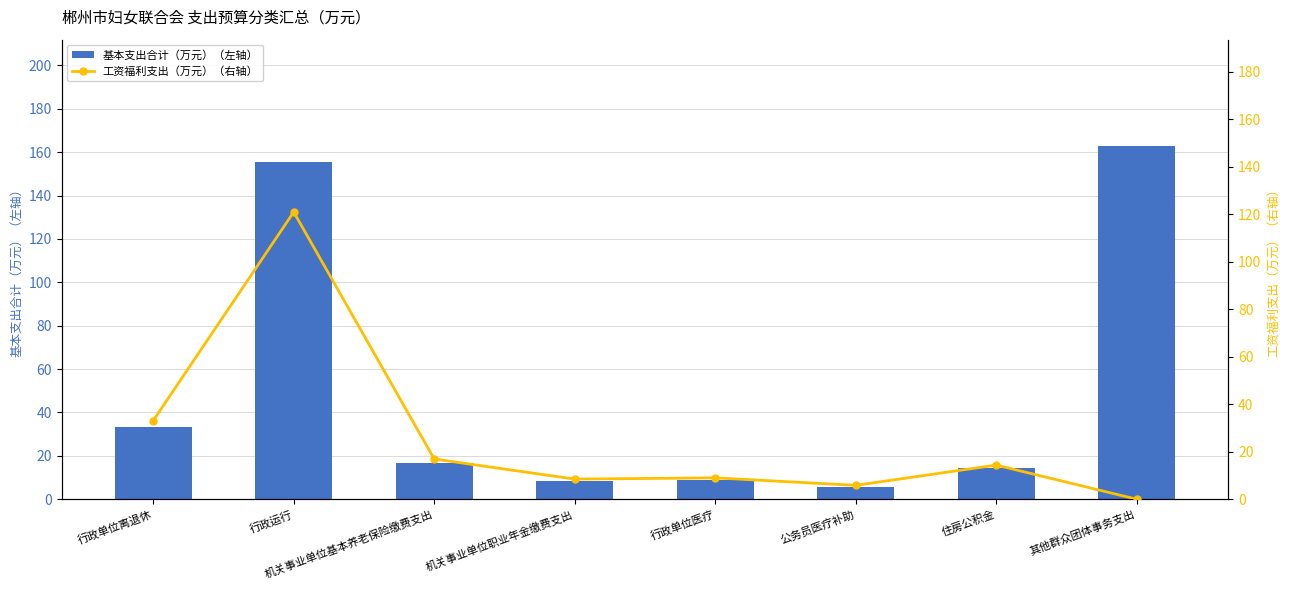

List the series in order of their peak value, highest first.

基本支出合计（万元）（左轴）, 工资福利支出（万元）（右轴）